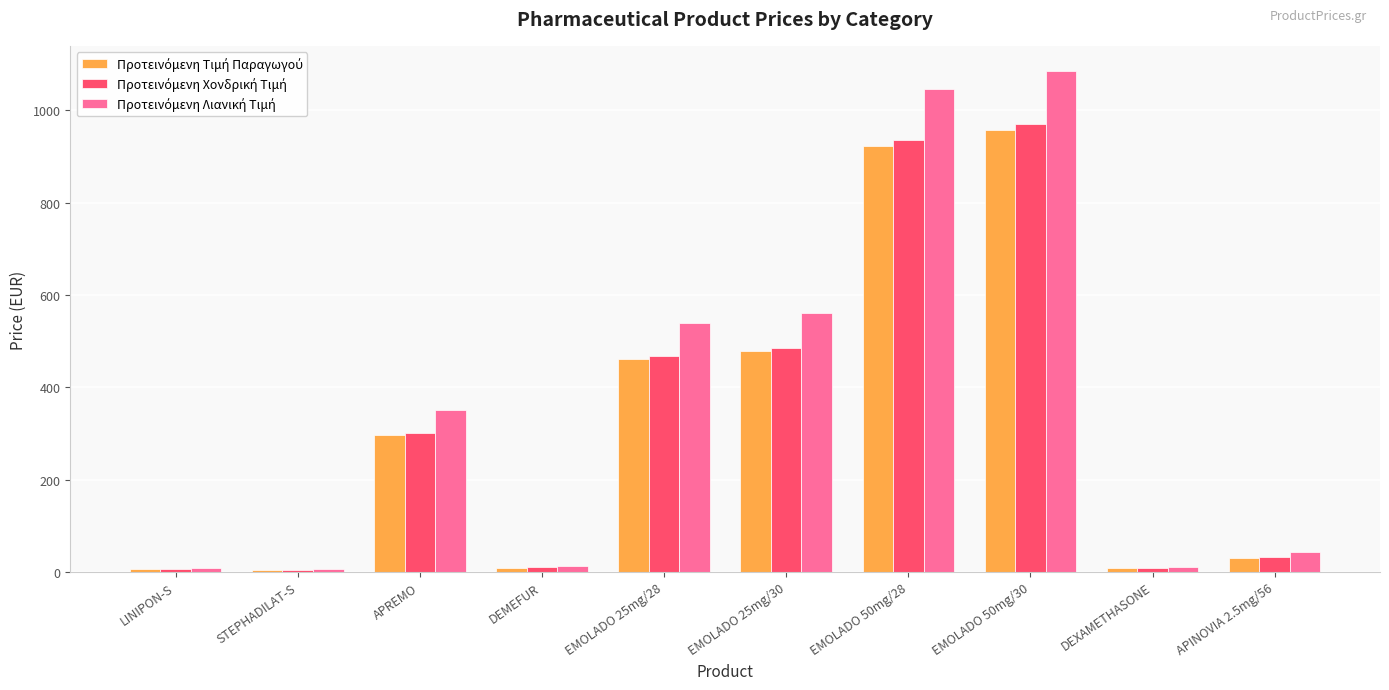

What is the greatest value displayed?

1085.5